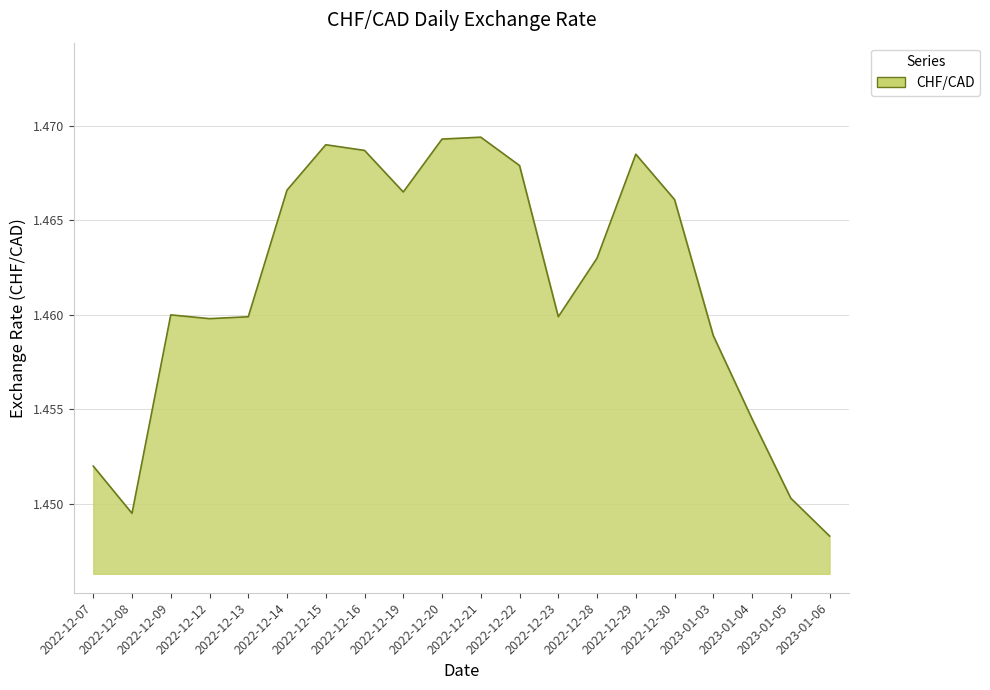

Count the values in the range 1 to 2.

20